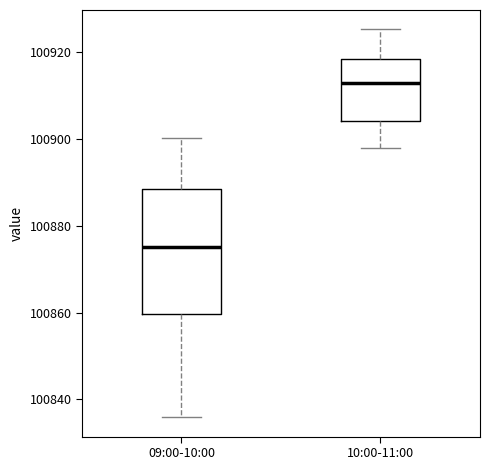

Reading left to right, read every box against the y-axis: the position of its median line, the range the box covers, and the ends of its whiskers. The values are not printed on the chart, so give them approximately, as read against the axis.

09:00-10:00: median 100876, box 100860 to 100888, whiskers 100836 to 100900
10:00-11:00: median 100912, box 100904 to 100918, whiskers 100898 to 100926